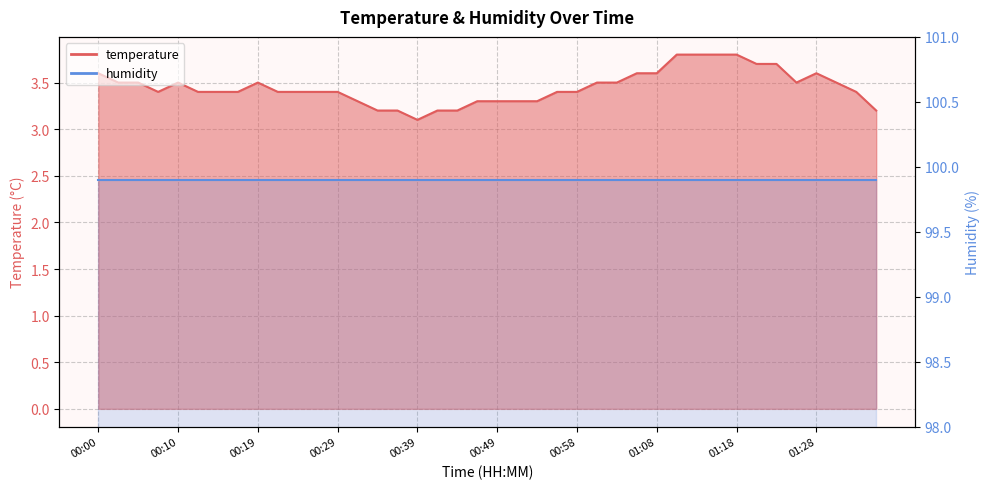

What is the value of the 32nd point from the left?

3.8